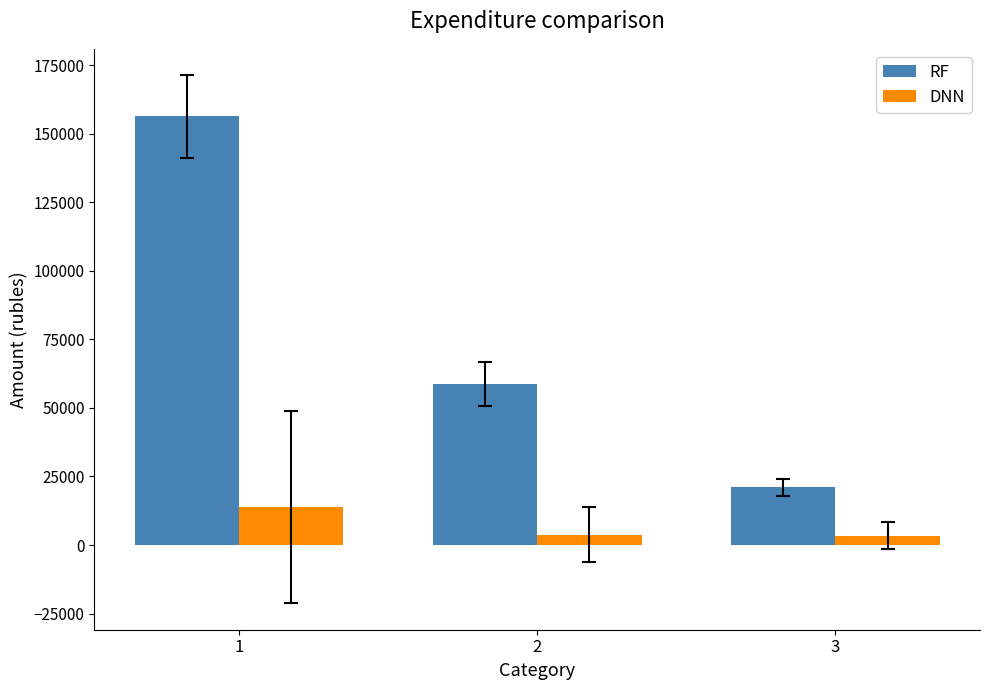

What value does the DNN series have at 3?

3470.1